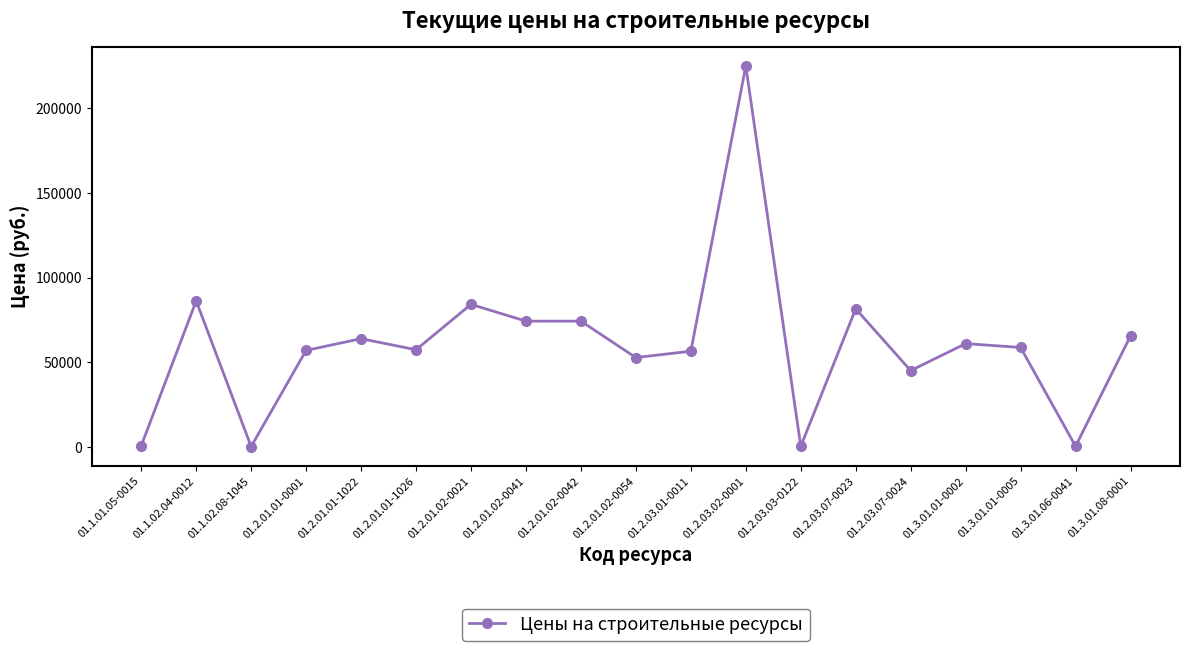

What is the greatest value displayed?

224973.5